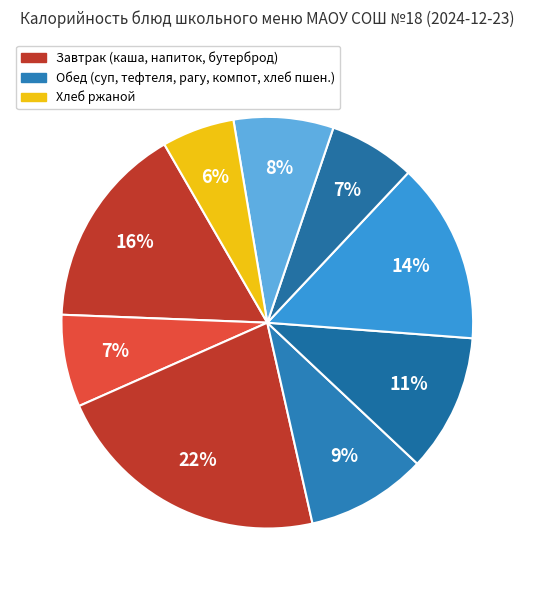

What is the smallest slice in the pie chart?

Хлеб ржаной